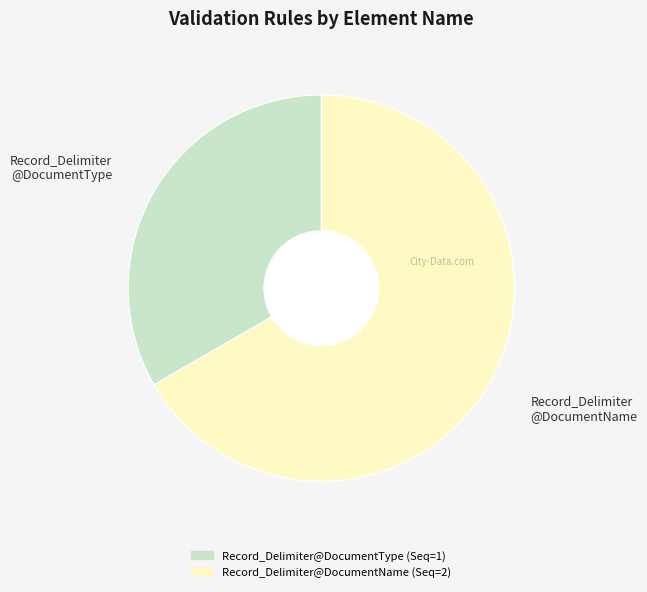

Which category has the biggest portion of the pie?

Record_Delimiter@DocumentName